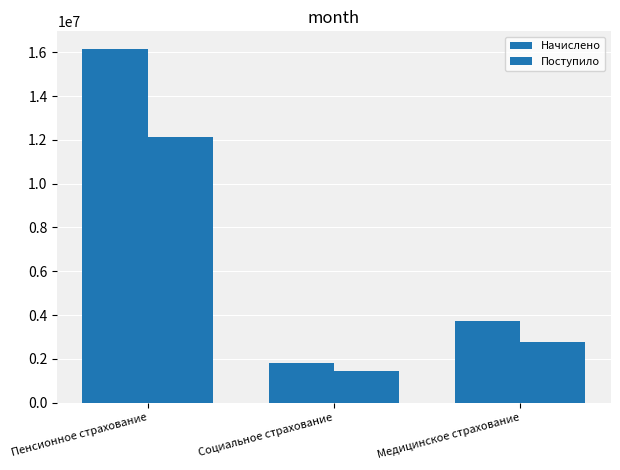

Which category has the highest value across all series?

Пенсионное страхование